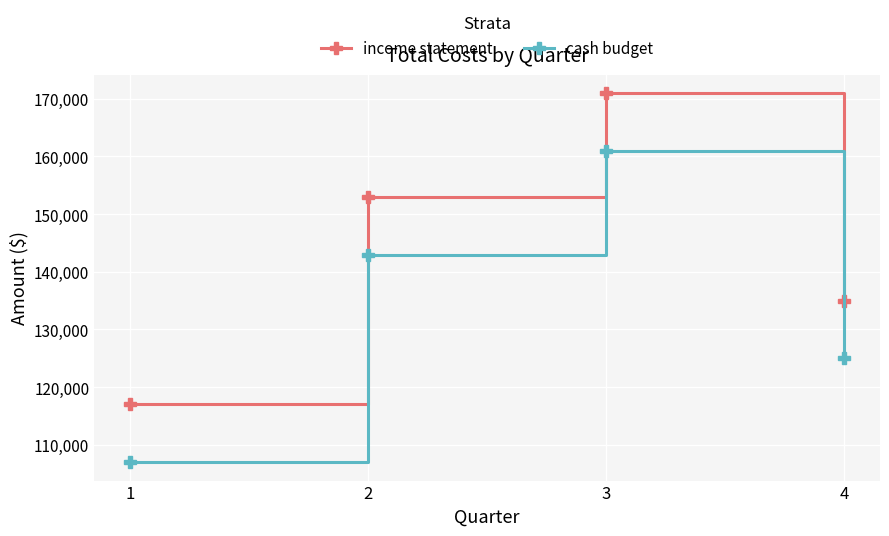

What is the difference between the highest and lowest values at 1?

10000